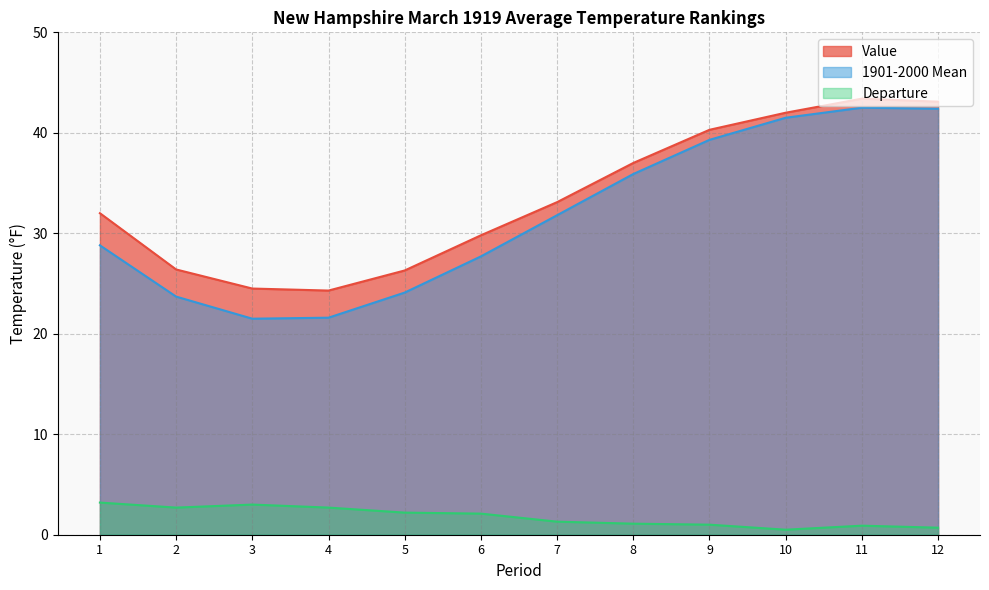

Is it true that Departure equals 1.1 at 8?

True